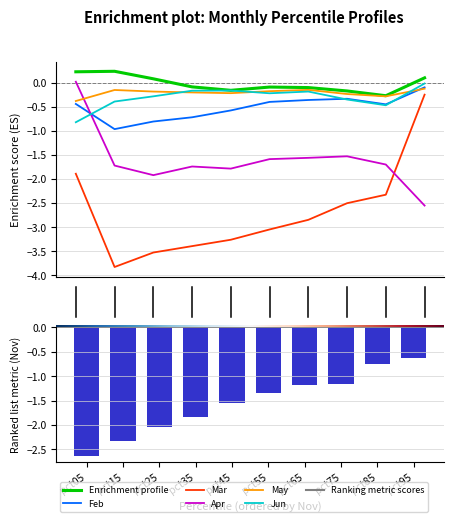

Which series has the widest spread of values?

Mar